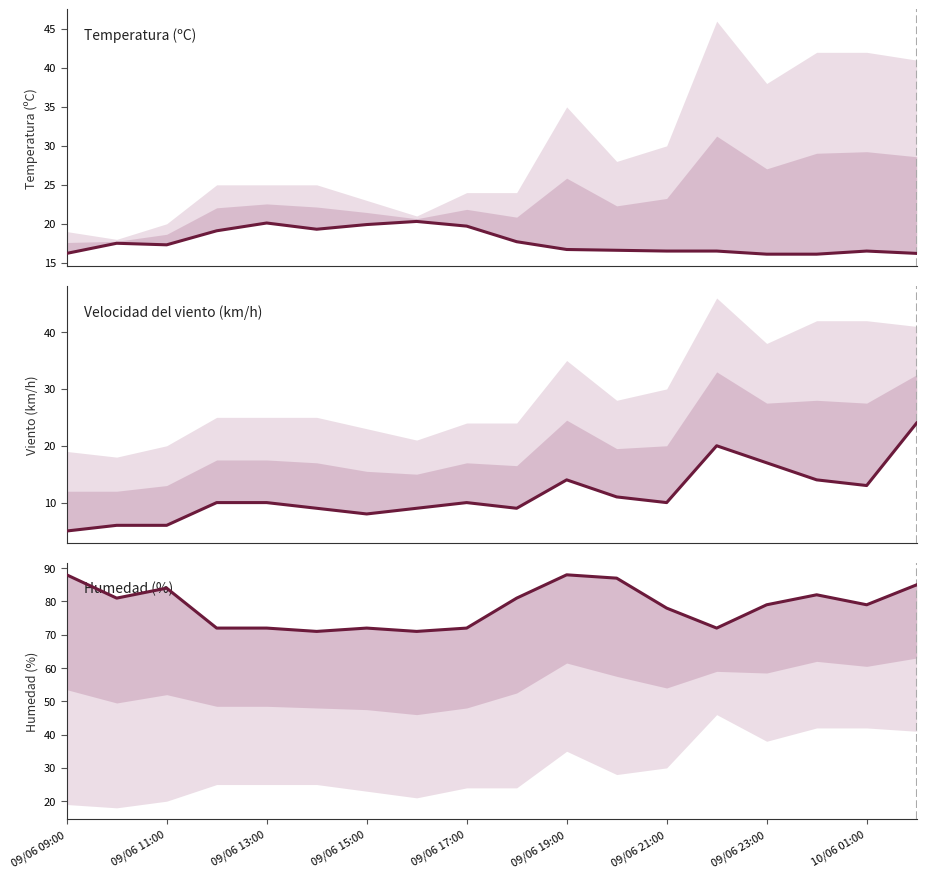

Which series has the widest spread of values?

Velocidad del viento (km/h)